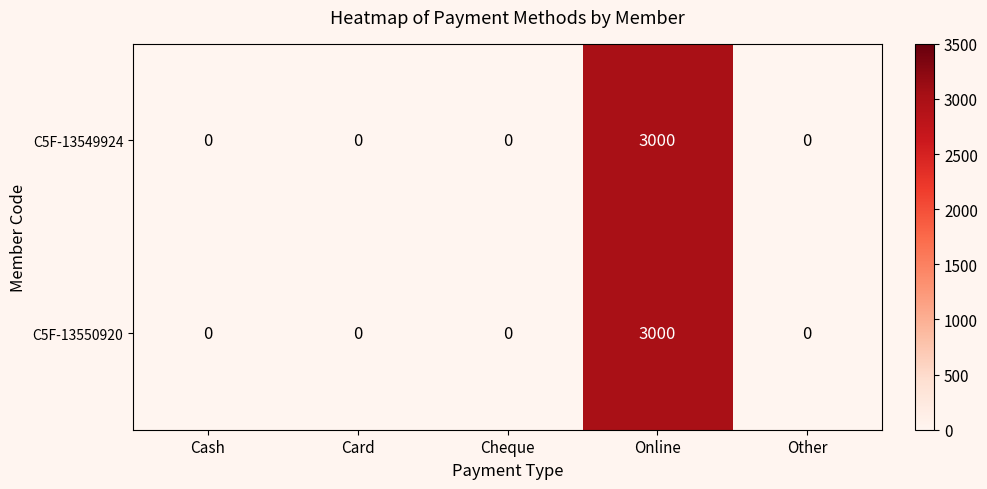

True or false: C5F-13550920 has a value of 0 at Cheque.

True